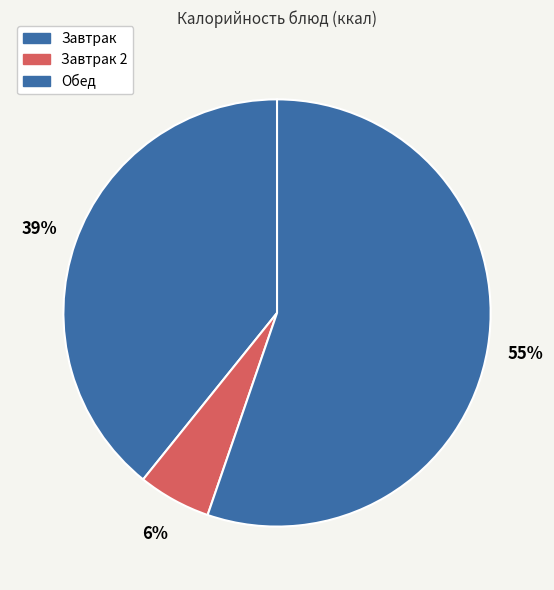

How many slices are in this pie chart?

3